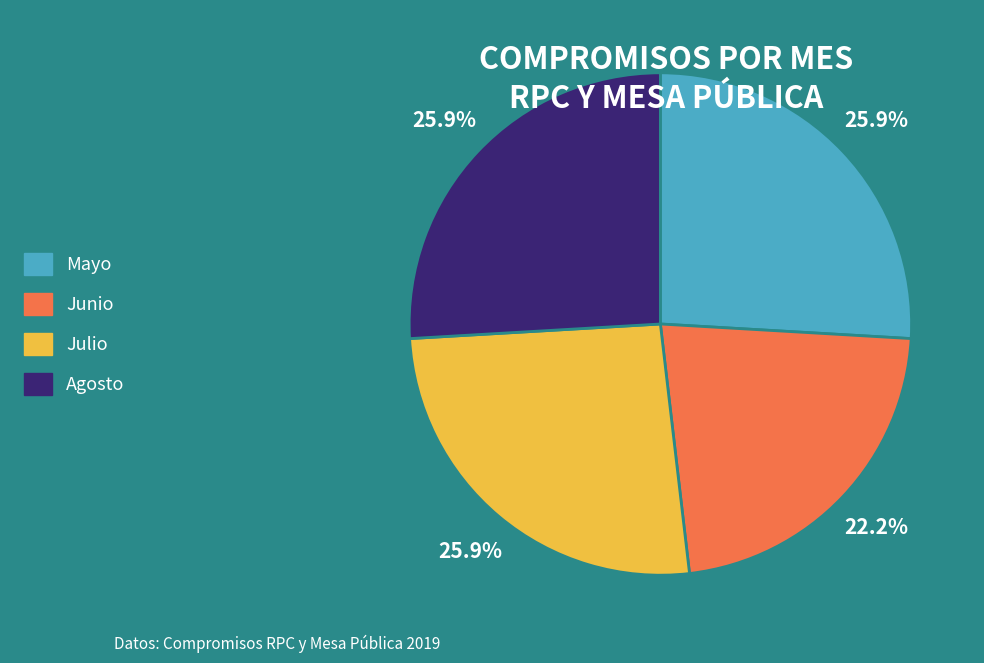

Is there any slice that represents more than half of the pie?

No